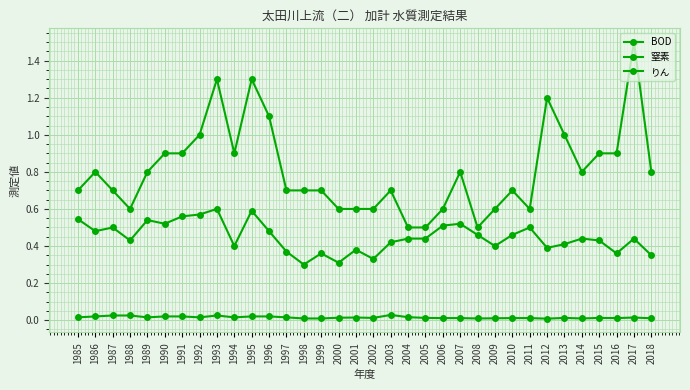

At which category does BOD reach its first local peak?

1986